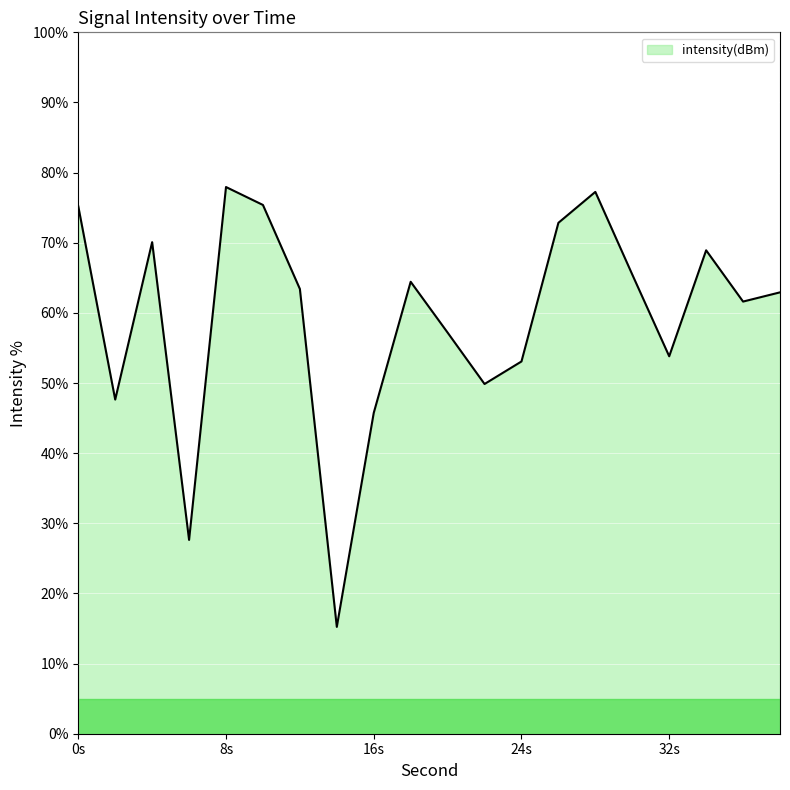

What is the maximum value shown in the chart?

77.9